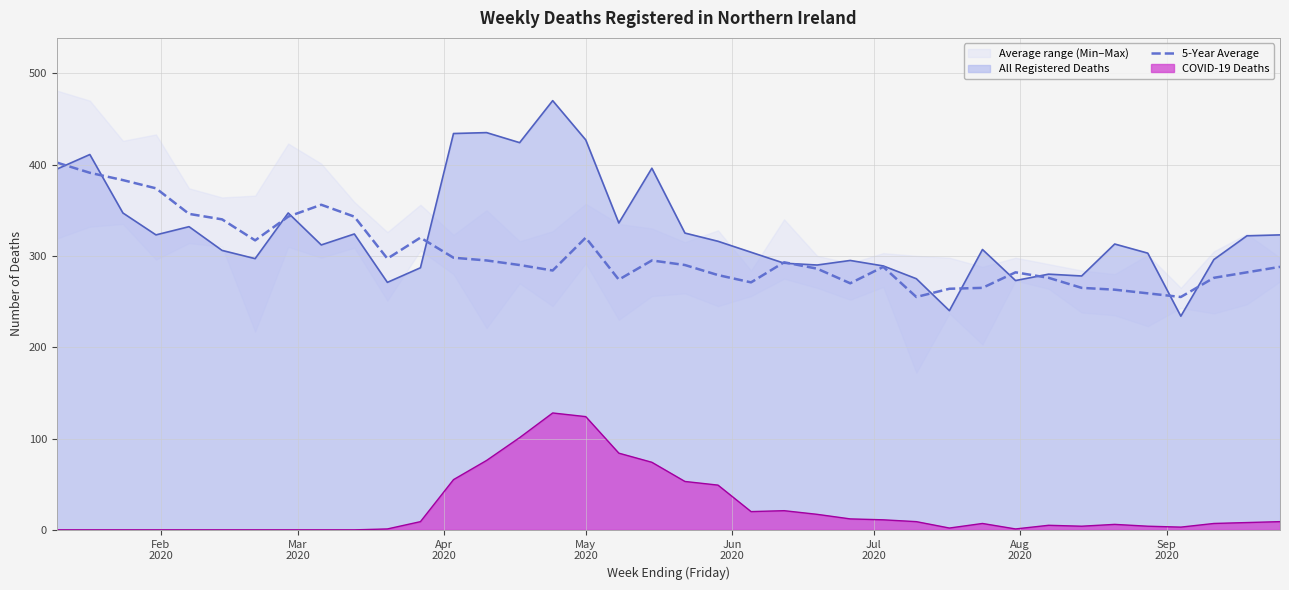

True or false: 5-Year Average and COVID-19 Deaths cross at least once.

False